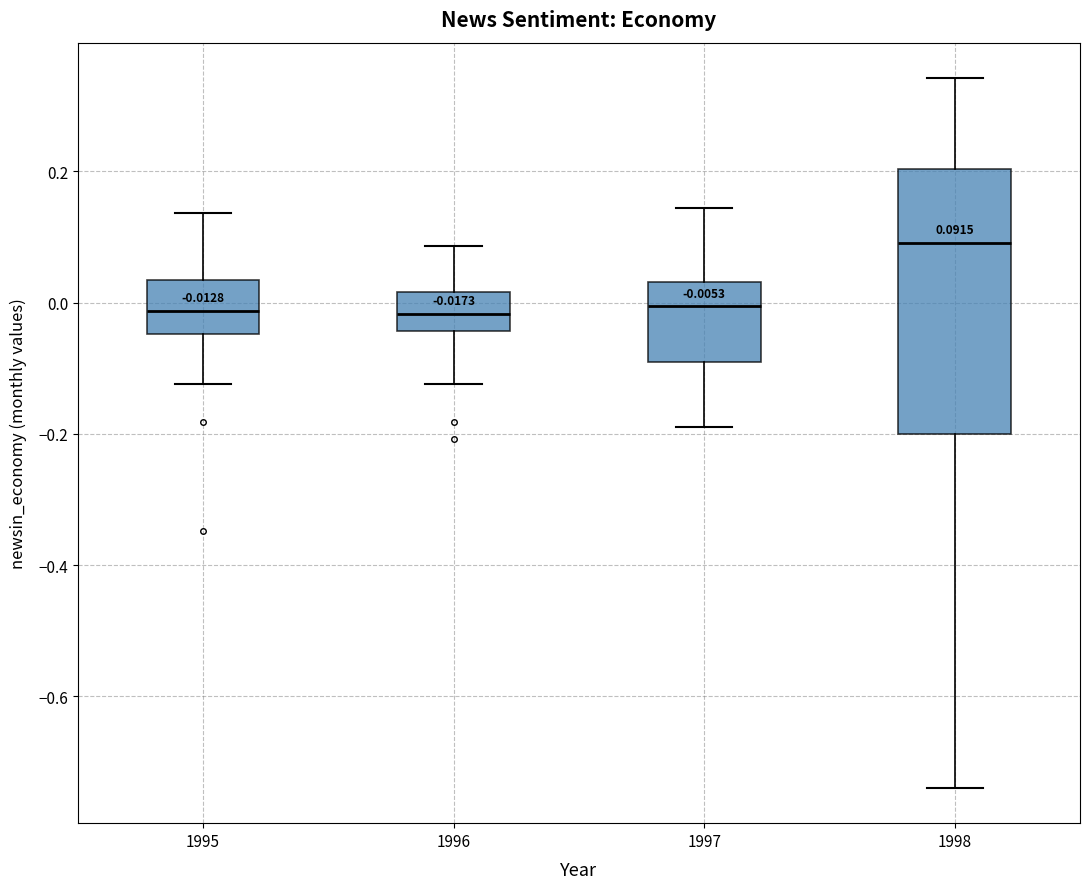

Which box's median line is the highest?

1998